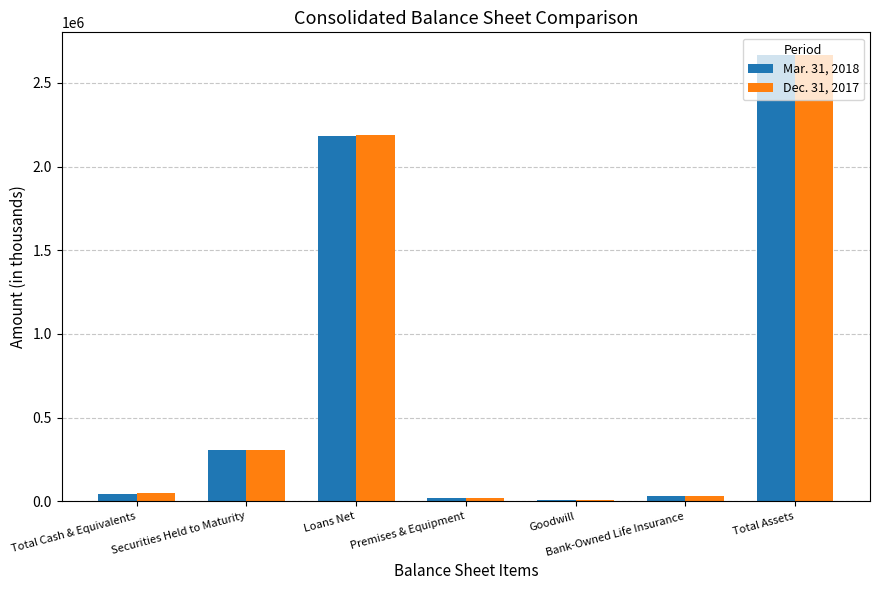

Does the chart contain stacked bars?

No